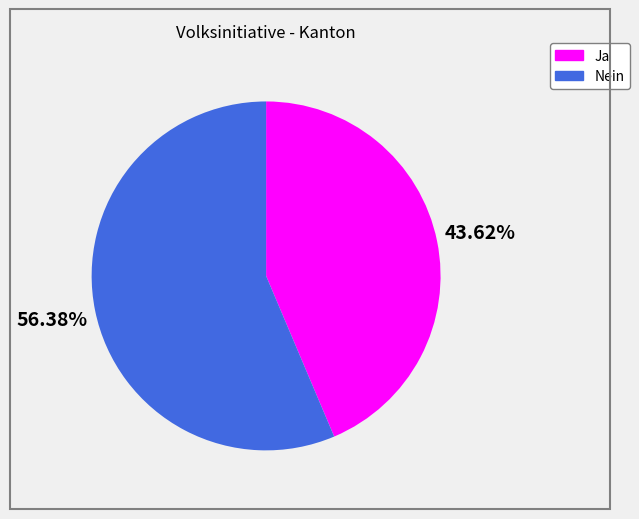

To the nearest percent, what percentage of the pie is Ja?

44%